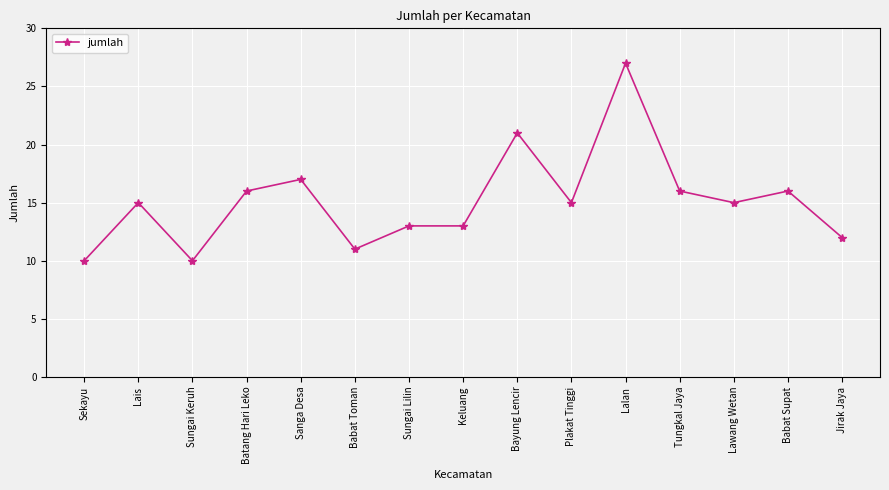

What is the sum of all values?

227